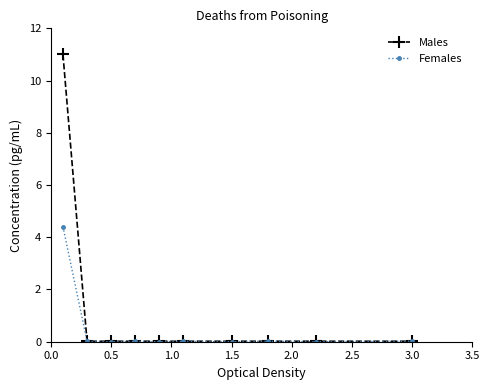

Which series has the largest range (max minus min)?

Males